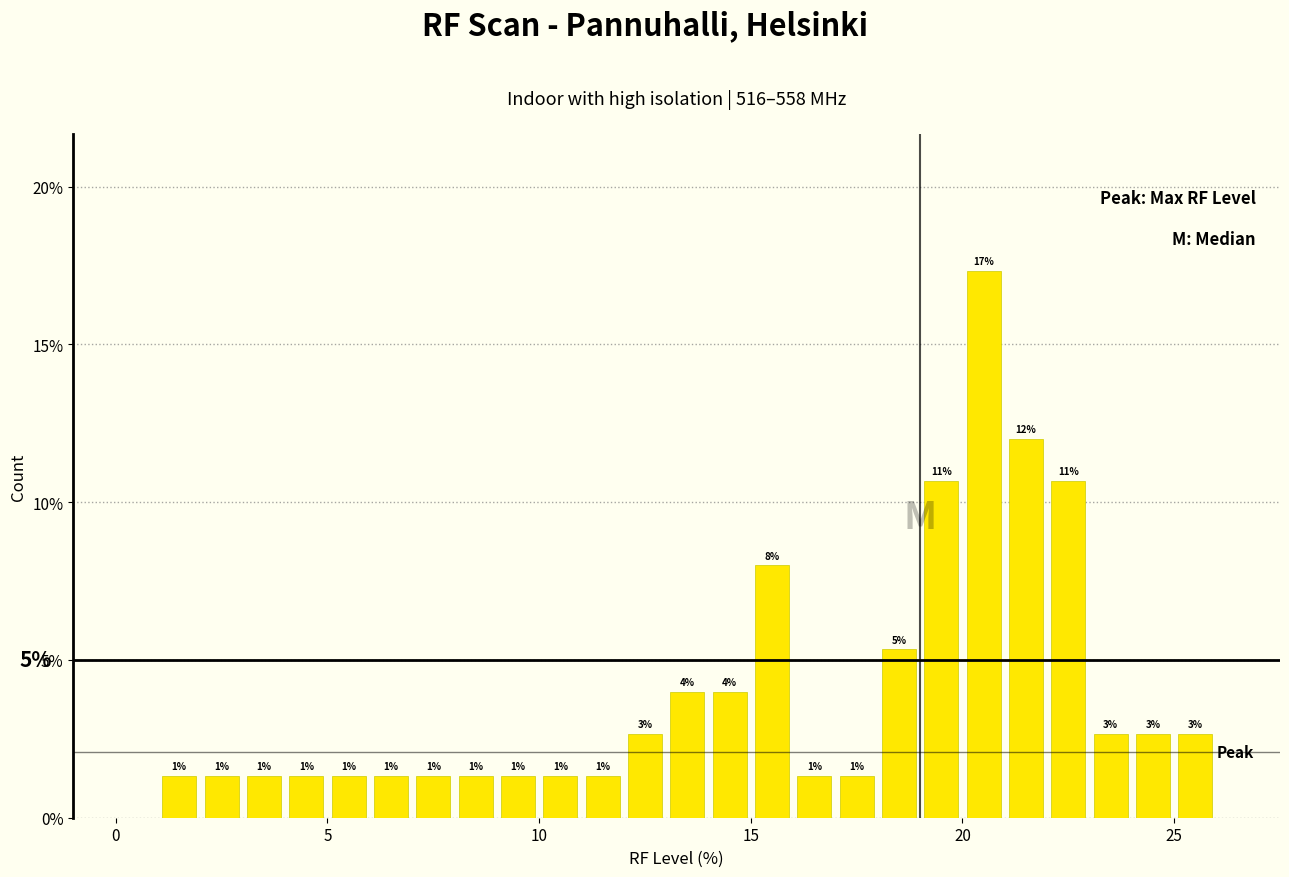

Around what value on the x-axis is the tallest bar? Give the approximate position of its centre, as read against the axis.

20.5